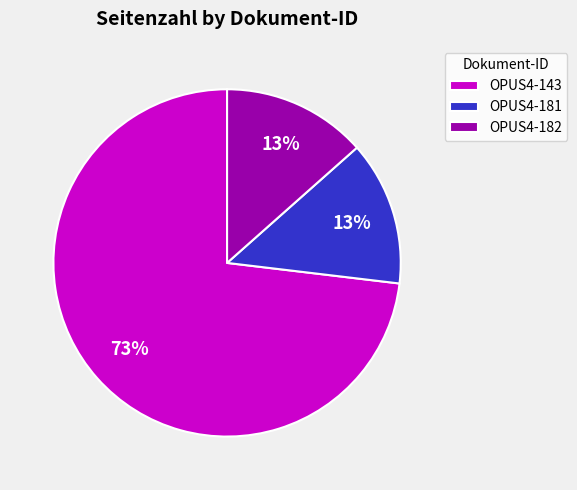

Count the number of slices in the pie.

3